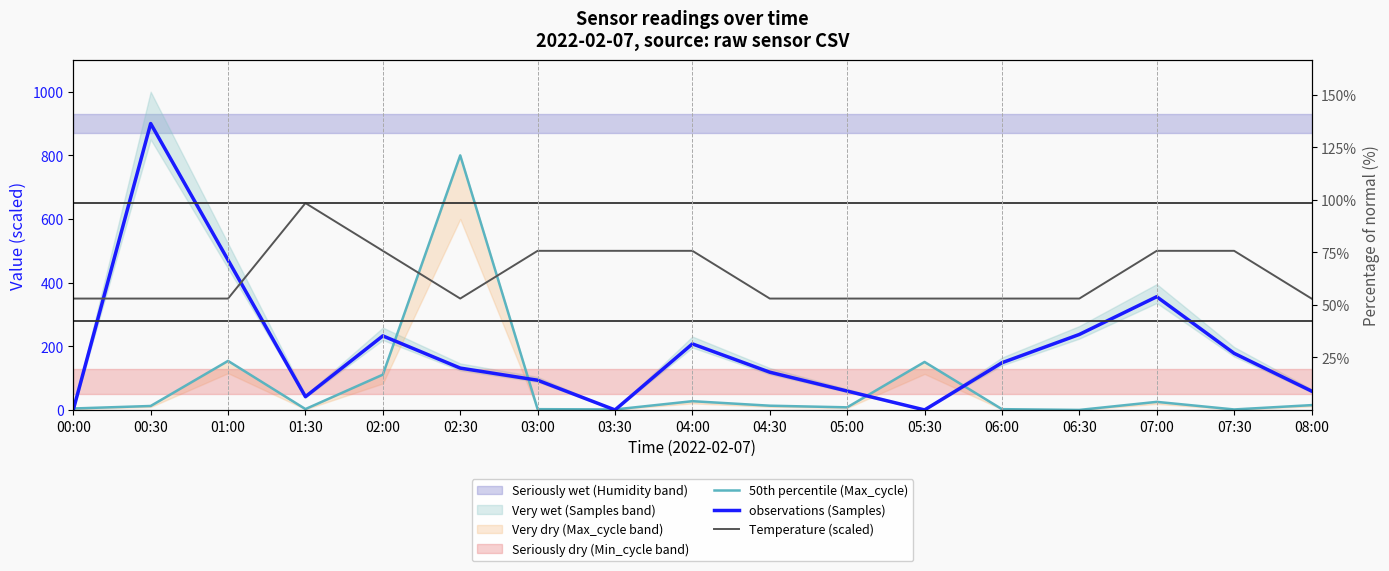

The observations (Samples) series shows 900.0 at 00:30. True or false?

True